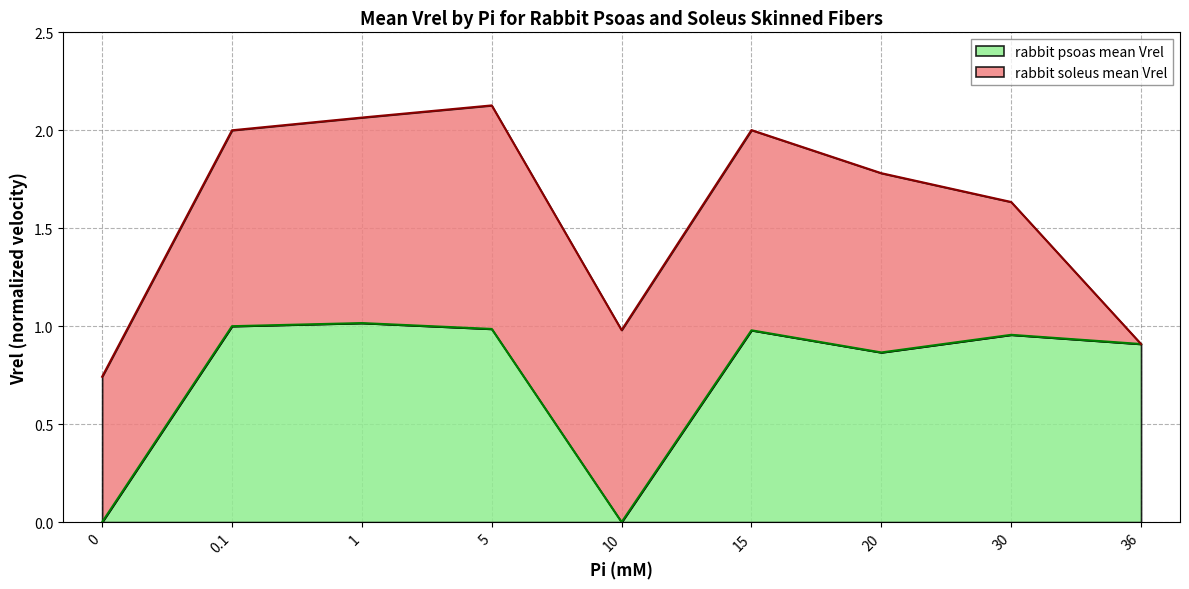

What position from the left is 10?

5